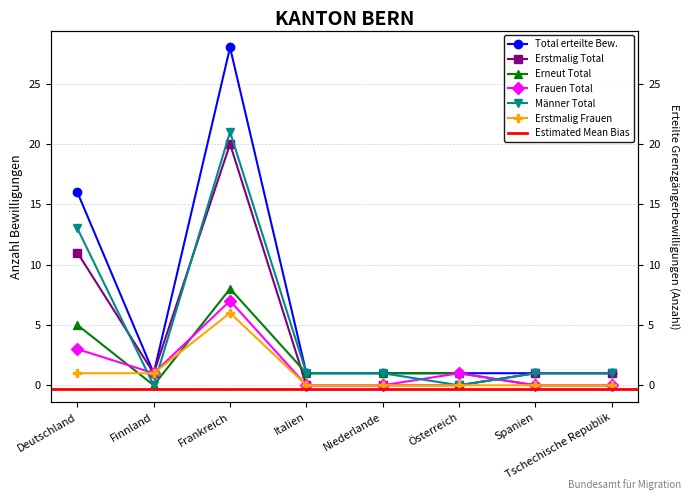

Which has a higher value, Italien or Finnland?

Italien